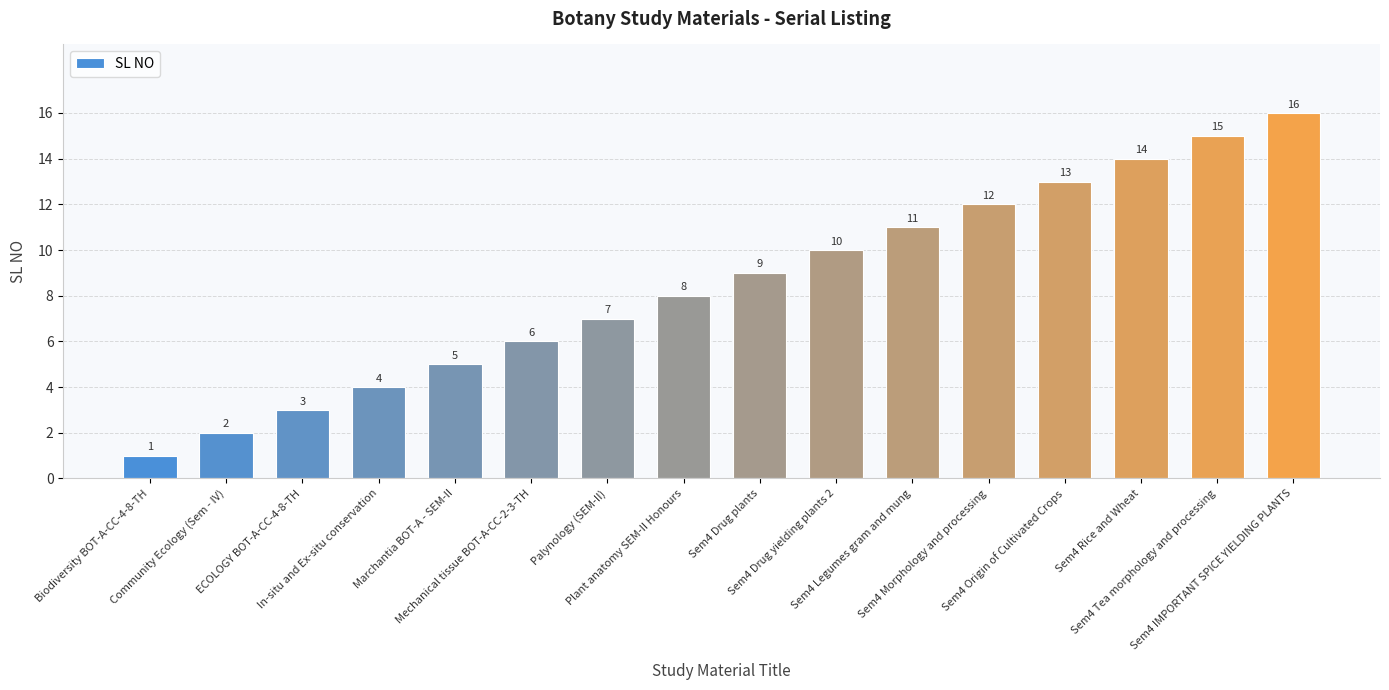

Reading right to left, transcribe all the data shown in this chart.

Sem4 IMPORTANT SPICE YIELDING PLANTS=16	Sem4 Tea morphology and processing=15	Sem4 Rice and Wheat=14	Sem4 Origin of Cultivated Crops=13	Sem4 Morphology and processing=12	Sem4 Legumes gram and mung=11	Sem4 Drug yielding plants 2=10	Sem4 Drug plants=9	Plant anatomy SEM-II Honours=8	Palynology (SEM-II)=7	Mechanical tissue BOT-A-CC-2-3-TH=6	Marchantia BOT-A - SEM-II=5	In-situ and Ex-situ conservation=4	ECOLOGY BOT-A-CC-4-8-TH=3	Community Ecology (Sem - IV)=2	Biodiversity BOT-A-CC-4-8-TH=1